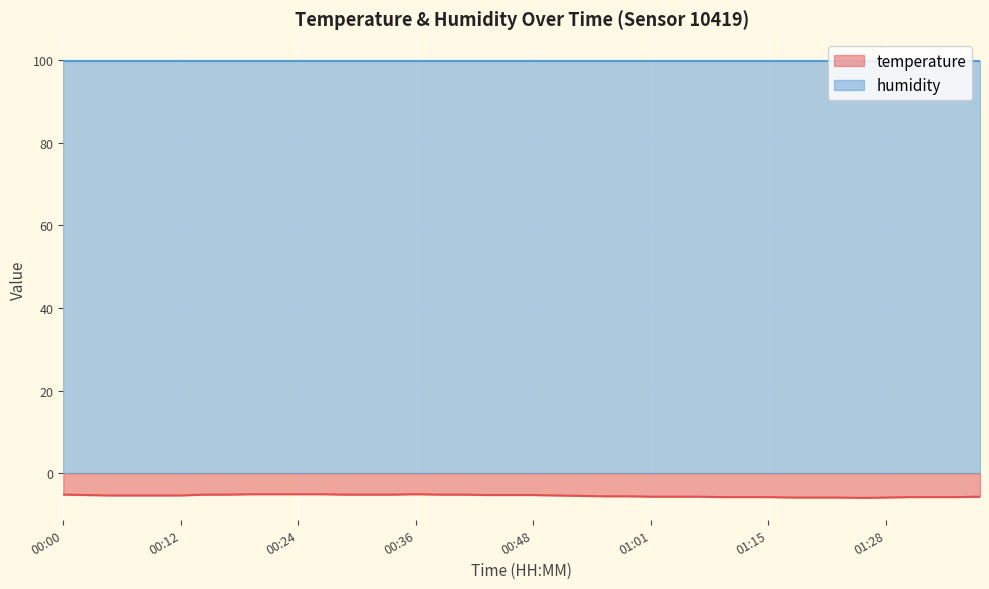

Rank the categories by value from lowest to highest.

01:25, 01:18, 01:20, 01:23, 01:28, 01:08, 01:13, 01:15, 01:30, 01:32, 01:35, 01:01, 01:03, 01:06, 01:37, 00:56, 00:58, 00:53, 00:05, 00:07, 00:10, 00:12, 00:51, 00:02, 00:44, 00:46, 00:48, 00:00, 00:14, 00:17, 00:29, 00:31, 00:34, 00:39, 00:41, 00:19, 00:22, 00:24, 00:27, 00:36